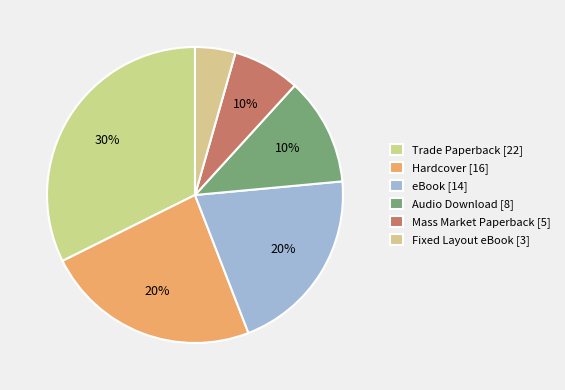

What portion of the pie excludes Hardcover?

76.5%